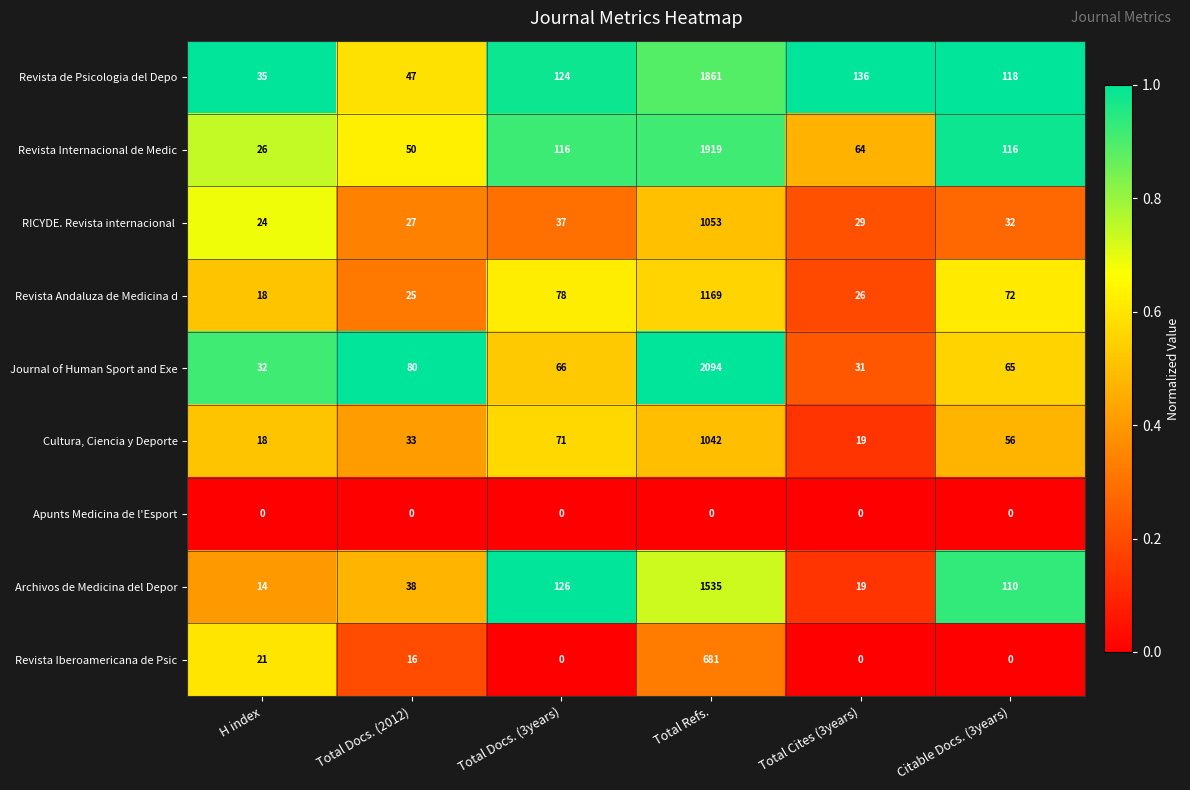

How many series are shown in this chart?

9